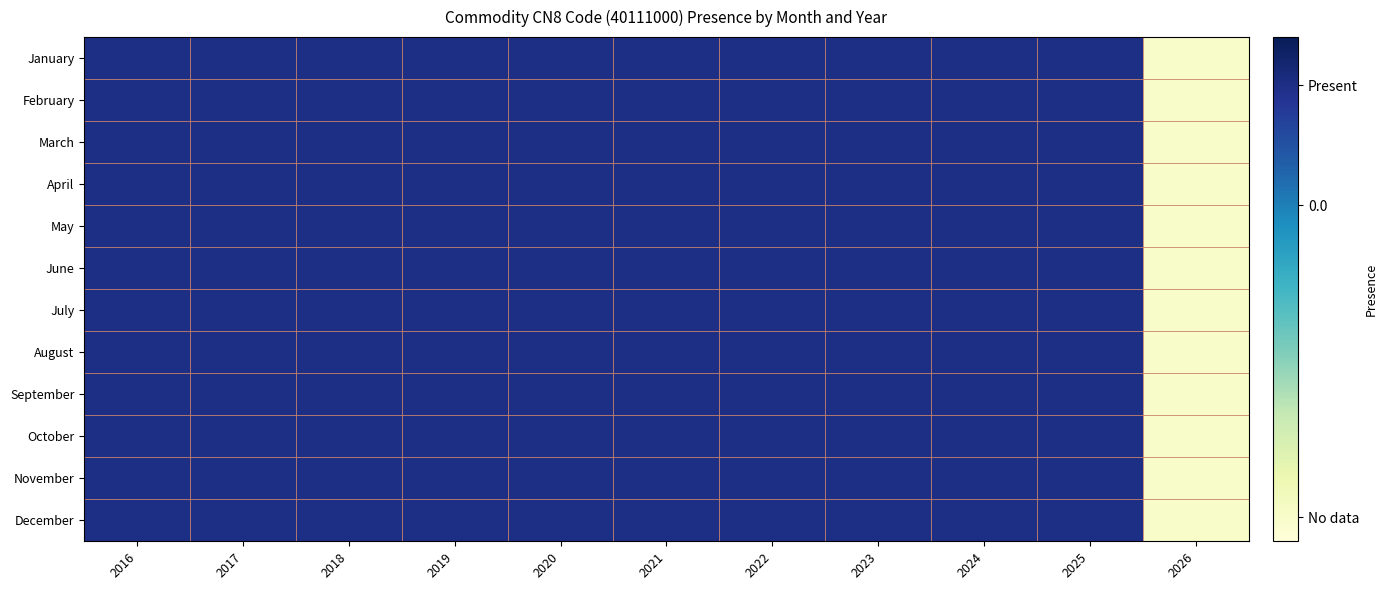

Reading right to left, transcribe all the data shown in this chart.

January: 2026=-0.7	2025=0.2	2024=0.2	2023=0.2	2022=0.2	2021=0.2	2020=0.2	2019=0.2	2018=0.2	2017=0.2	2016=0.2
February: 2026=-0.7	2025=0.2	2024=0.2	2023=0.2	2022=0.2	2021=0.2	2020=0.2	2019=0.2	2018=0.2	2017=0.2	2016=0.2
March: 2026=-0.7	2025=0.2	2024=0.2	2023=0.2	2022=0.2	2021=0.2	2020=0.2	2019=0.2	2018=0.2	2017=0.2	2016=0.2
April: 2026=-0.7	2025=0.2	2024=0.2	2023=0.2	2022=0.2	2021=0.2	2020=0.2	2019=0.2	2018=0.2	2017=0.2	2016=0.2
May: 2026=-0.7	2025=0.2	2024=0.2	2023=0.2	2022=0.2	2021=0.2	2020=0.2	2019=0.2	2018=0.2	2017=0.2	2016=0.2
June: 2026=-0.7	2025=0.2	2024=0.2	2023=0.2	2022=0.2	2021=0.2	2020=0.2	2019=0.2	2018=0.2	2017=0.2	2016=0.2
July: 2026=-0.7	2025=0.2	2024=0.2	2023=0.2	2022=0.2	2021=0.2	2020=0.2	2019=0.2	2018=0.2	2017=0.2	2016=0.2
August: 2026=-0.7	2025=0.2	2024=0.2	2023=0.2	2022=0.2	2021=0.2	2020=0.2	2019=0.2	2018=0.2	2017=0.2	2016=0.2
September: 2026=-0.7	2025=0.2	2024=0.2	2023=0.2	2022=0.2	2021=0.2	2020=0.2	2019=0.2	2018=0.2	2017=0.2	2016=0.2
October: 2026=-0.7	2025=0.2	2024=0.2	2023=0.2	2022=0.2	2021=0.2	2020=0.2	2019=0.2	2018=0.2	2017=0.2	2016=0.2
November: 2026=-0.7	2025=0.2	2024=0.2	2023=0.2	2022=0.2	2021=0.2	2020=0.2	2019=0.2	2018=0.2	2017=0.2	2016=0.2
December: 2026=-0.7	2025=0.2	2024=0.2	2023=0.2	2022=0.2	2021=0.2	2020=0.2	2019=0.2	2018=0.2	2017=0.2	2016=0.2